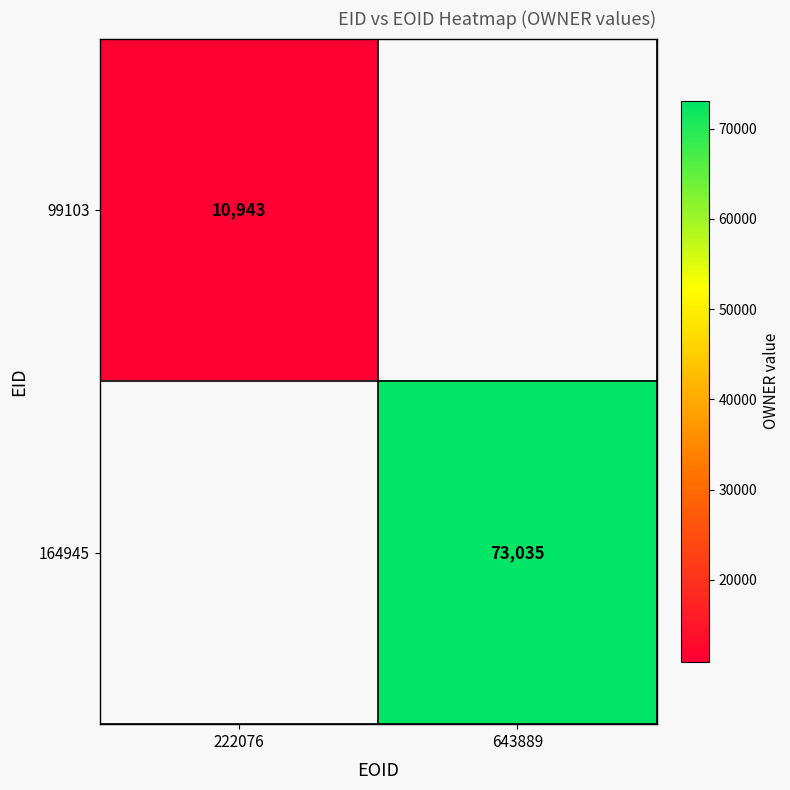

The 164945 series shows 39365 at 643889. True or false?

False